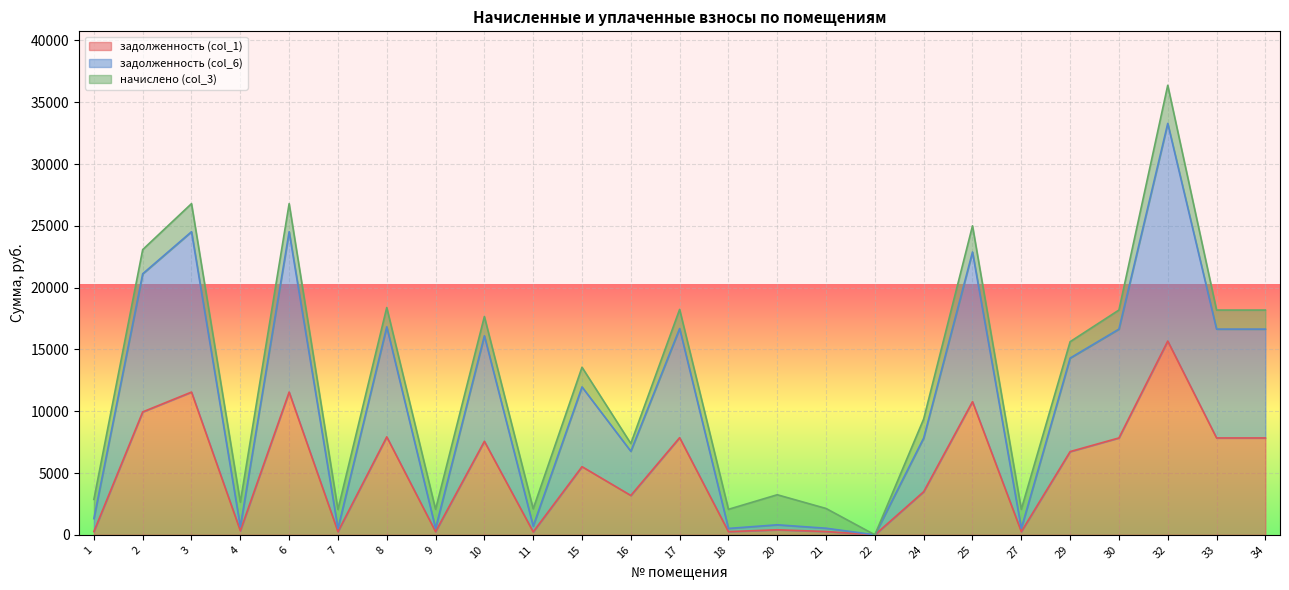

True or false: задолженность (col_6) has a value of 13444.0 at 24.

False